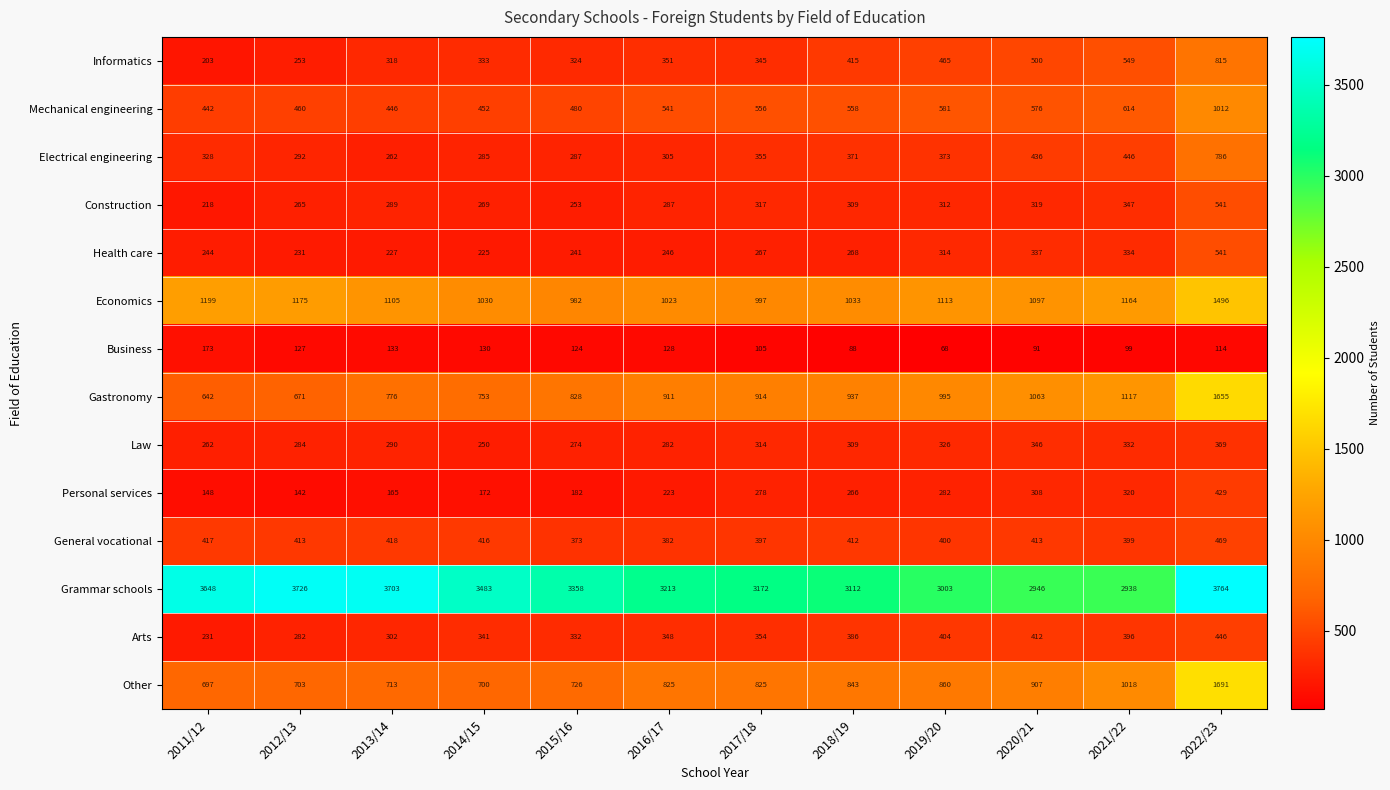

Which series has the largest total across all categories?

Grammar schools